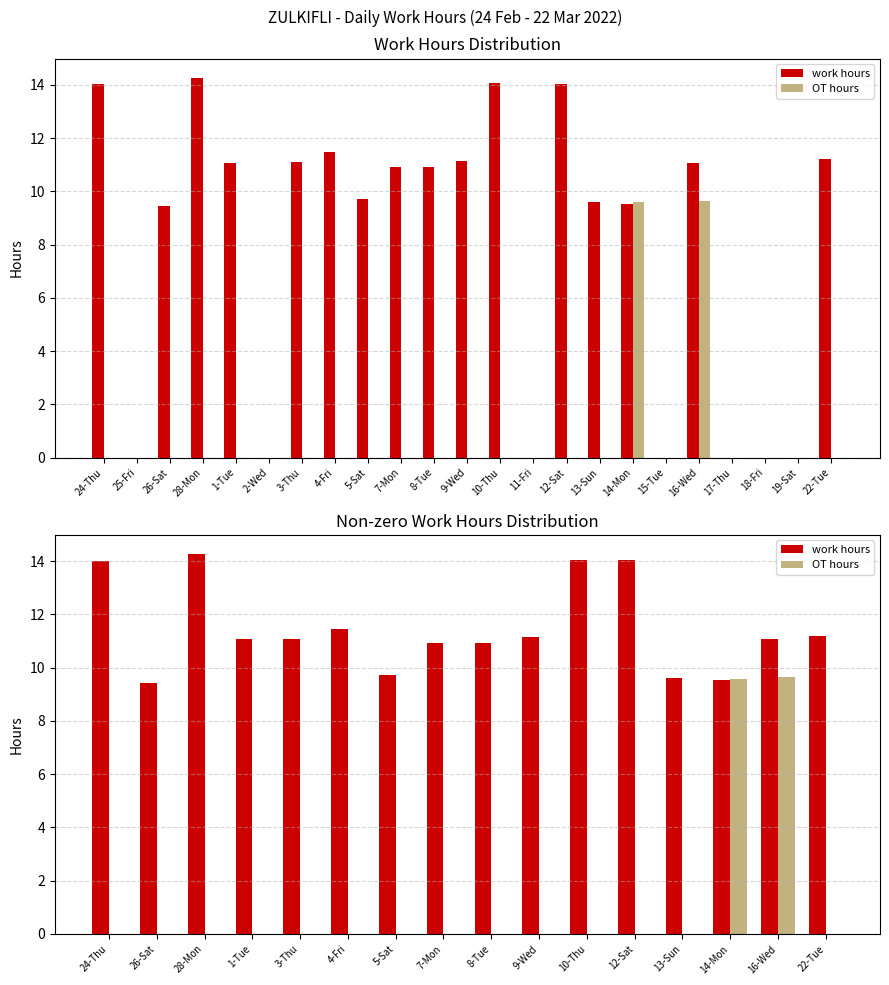

Count the OT hours values in the range 0 to 1.

14